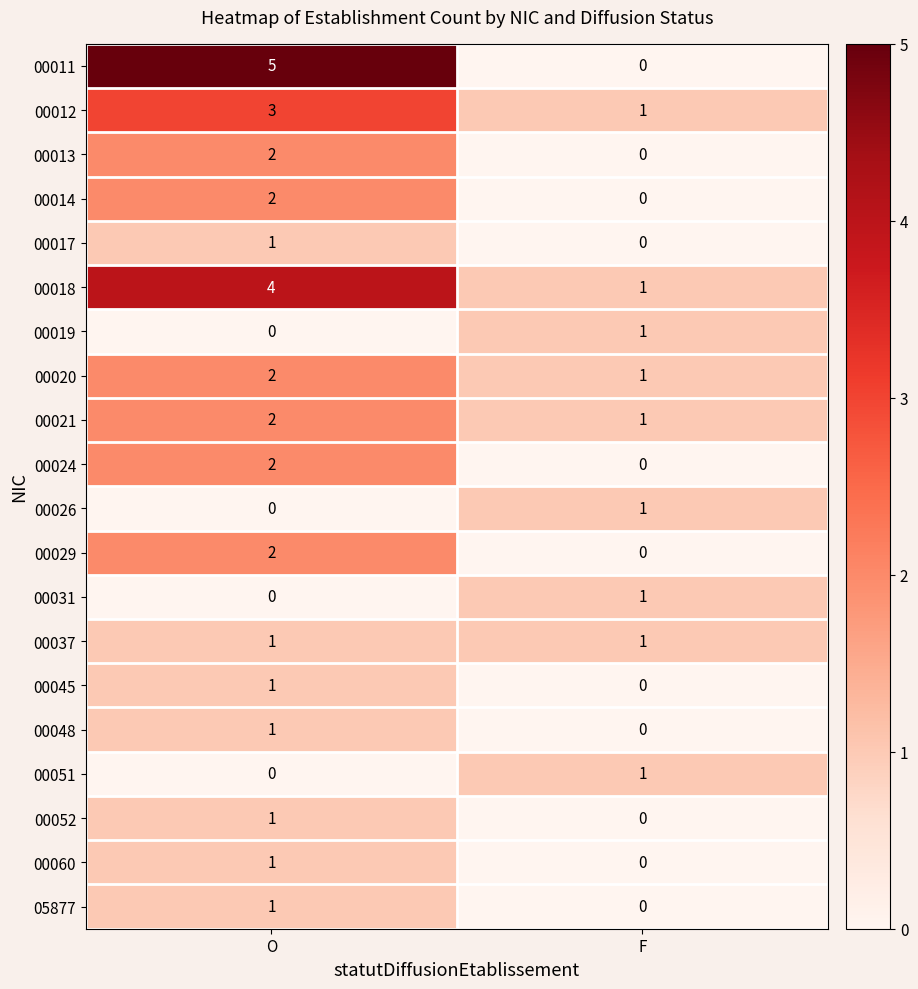

Rank the categories by 00048 value from lowest to highest.

F, O